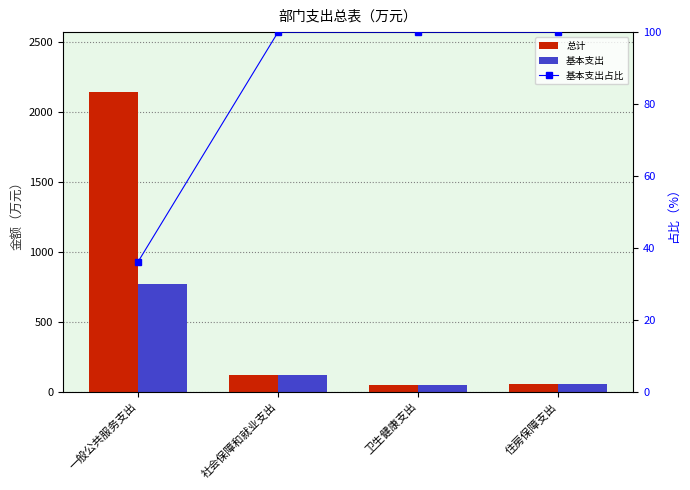

Rank the series by their average value, from lowest to highest.

基本支出占比, 基本支出, 总计